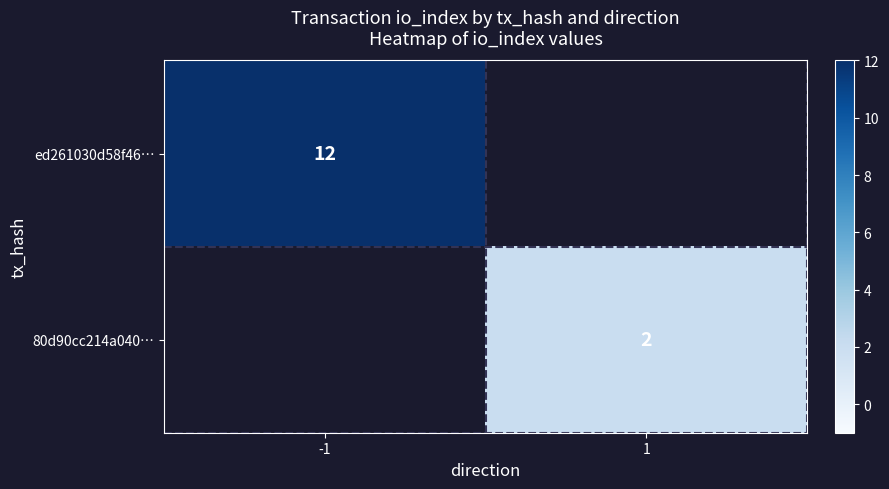

The value of ed261030d58f46… at -1 is 12. True or false?

True